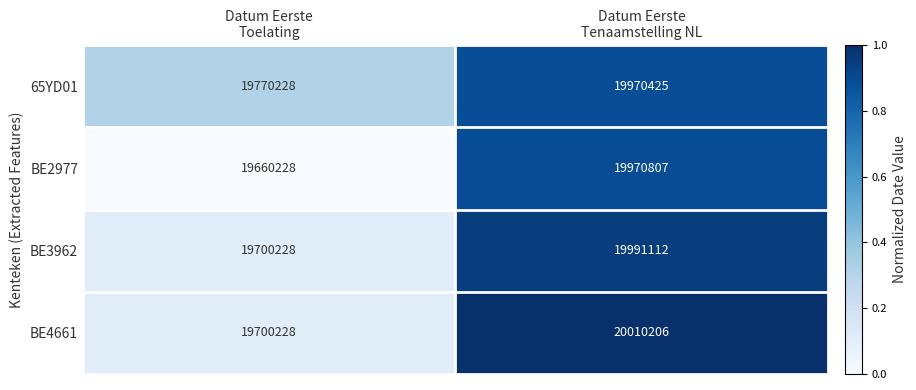

Which series has the largest range (max minus min)?

BE2977